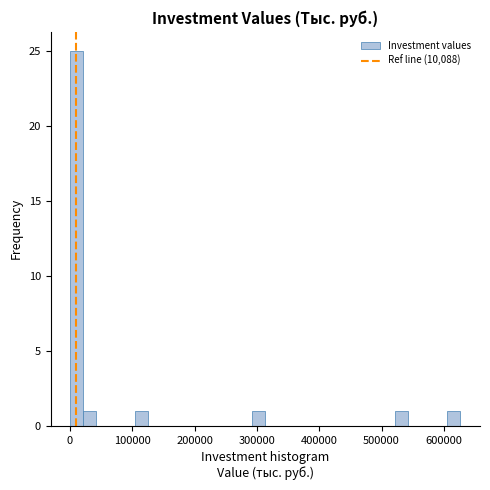

Read against the x-axis, roughly where is the centre of the tallest bar?

10000